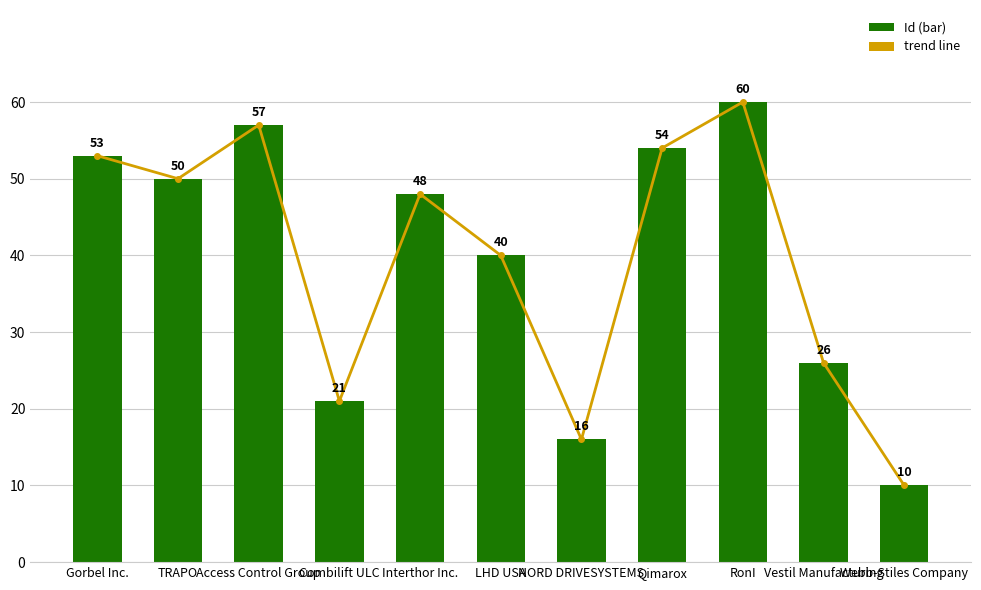

What is the change in value from Gorbel Inc. to TRAPO?

-3